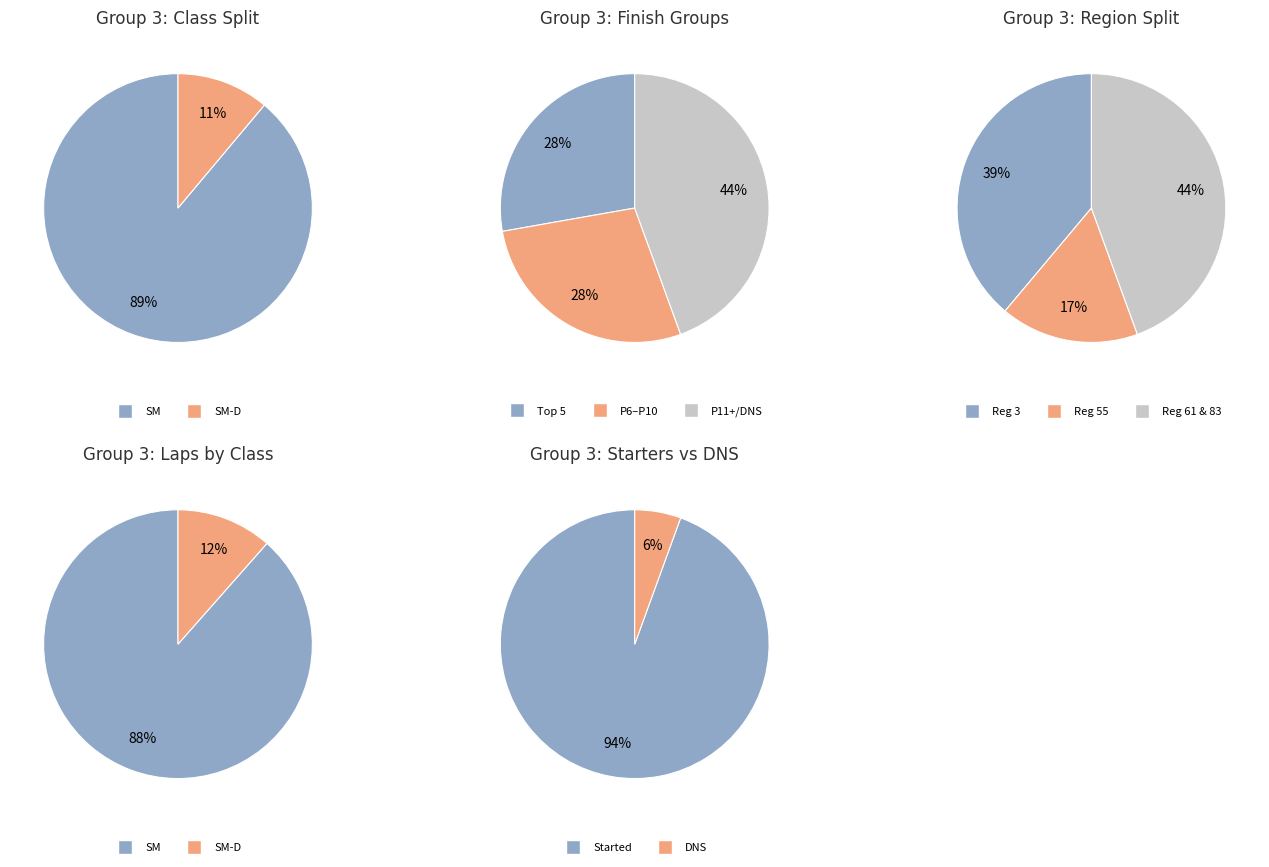

How many slices are in this pie chart?

2